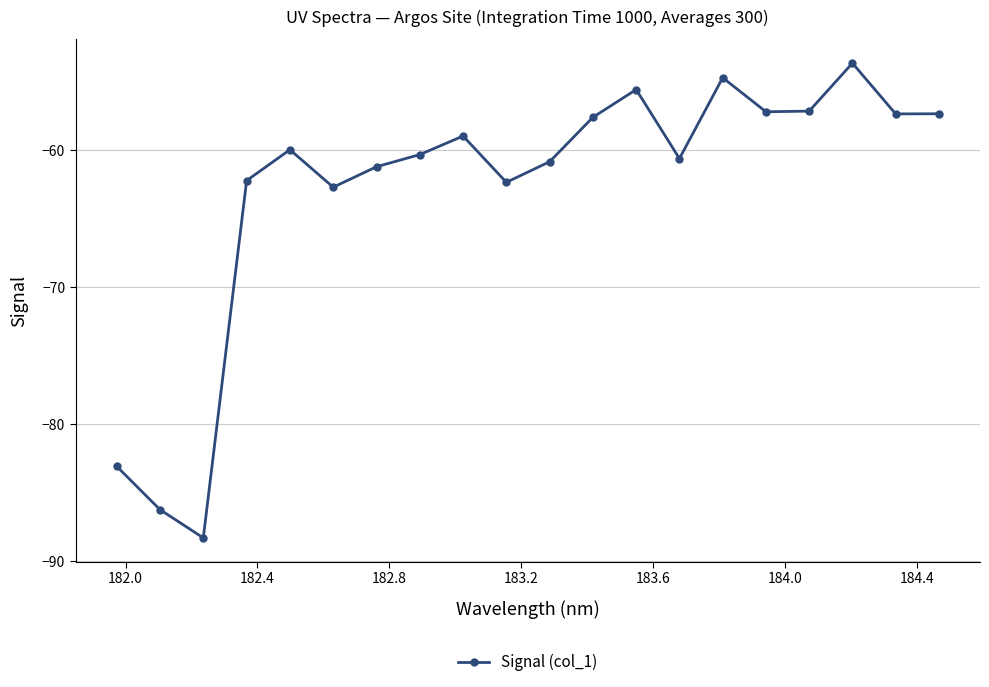

What is the average value?

-62.9